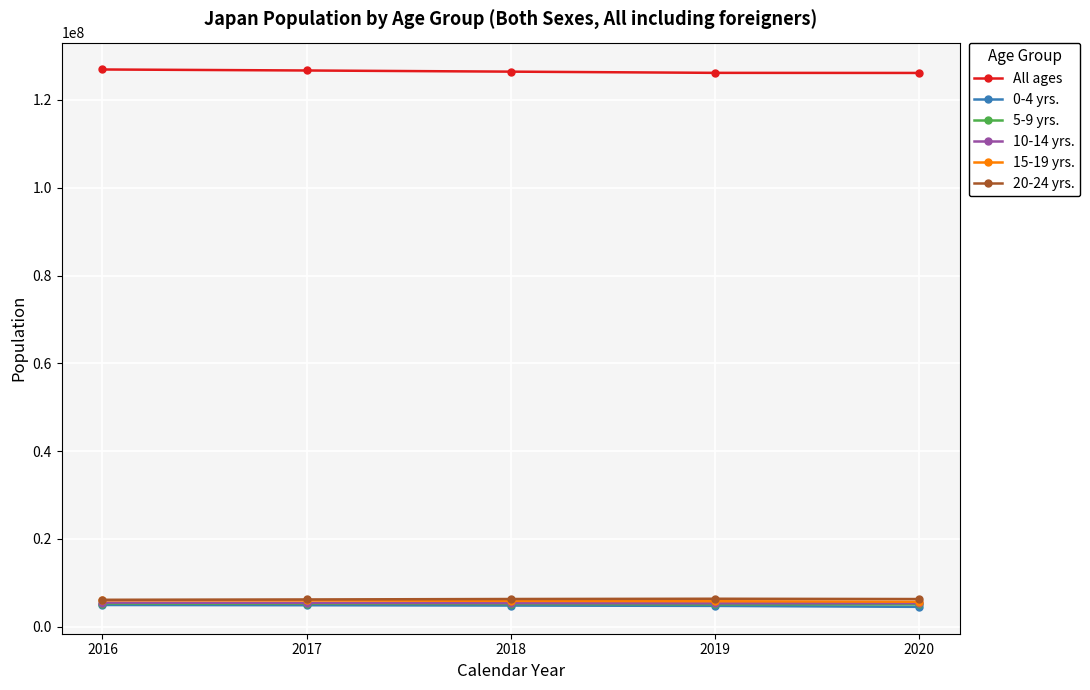

True or false: All ages and 20-24 yrs. cross at least once.

False